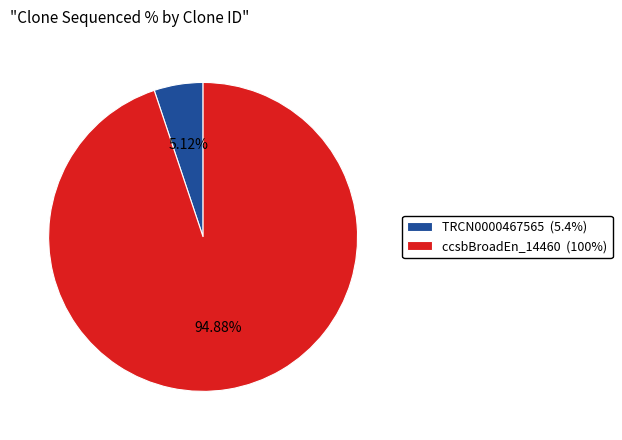

Which slice represents more than half of the pie?

ccsbBroadEn_14460 (100%)